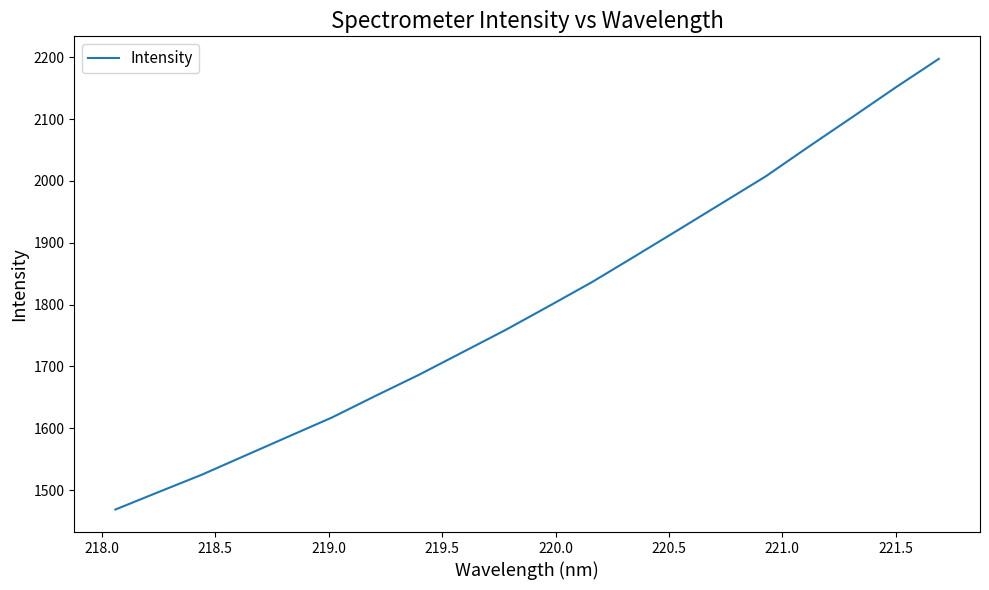

How many categories are shown in the chart?

20